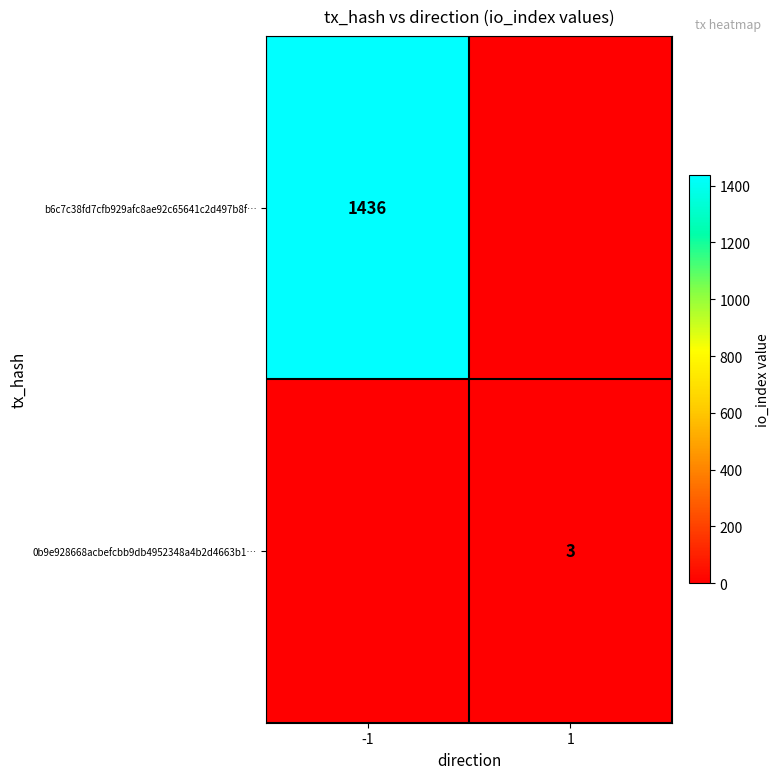

The b6c7c38fd7cfb929afc8ae92c65641c2d497b8f… series shows 1436 at -1. True or false?

True